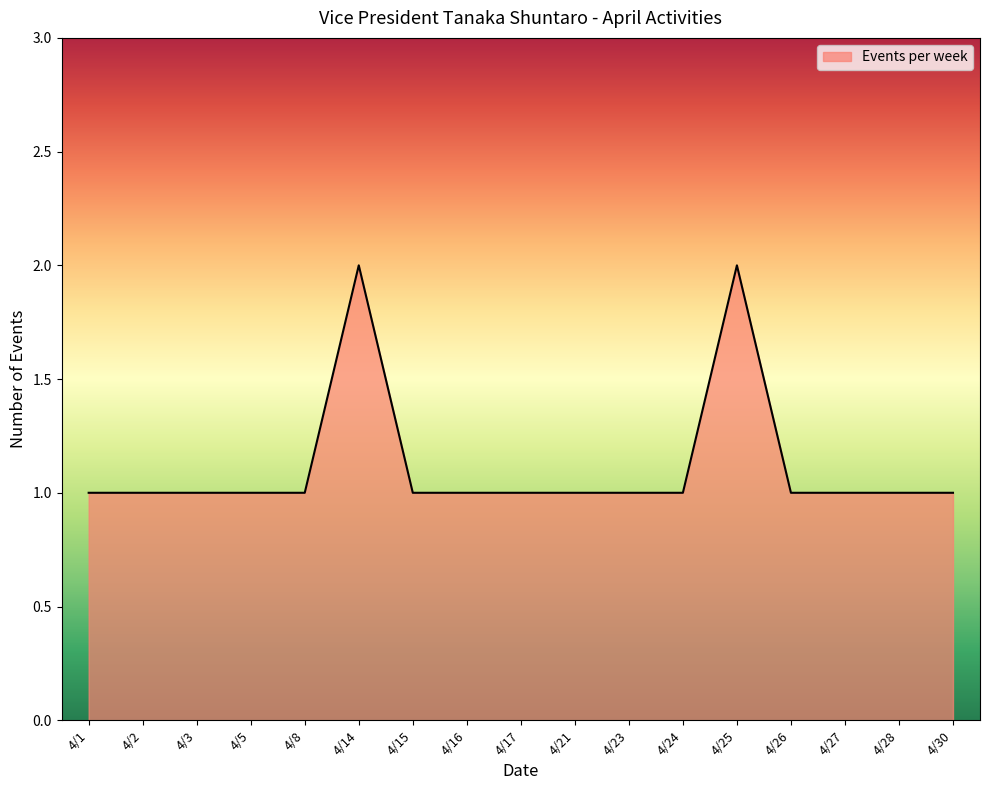

True or false: the data shows 1 at 4/28.

True